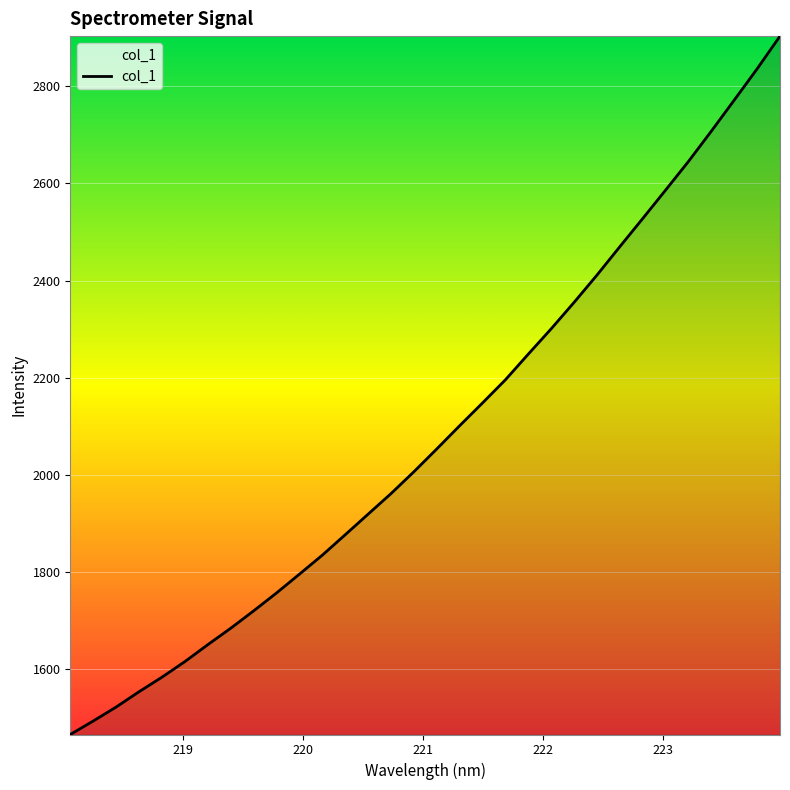

What is the maximum value shown in the chart?

2903.3